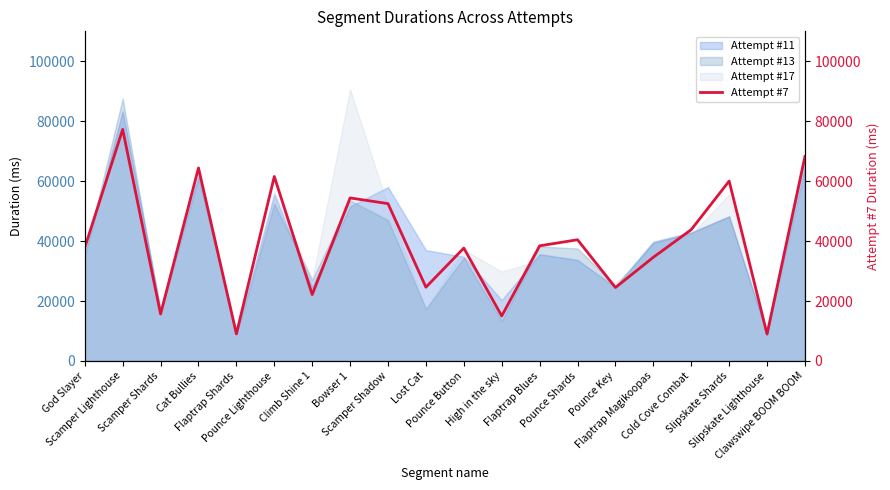

Which label corresponds to the largest value in the chart?

Scamper Lighthouse